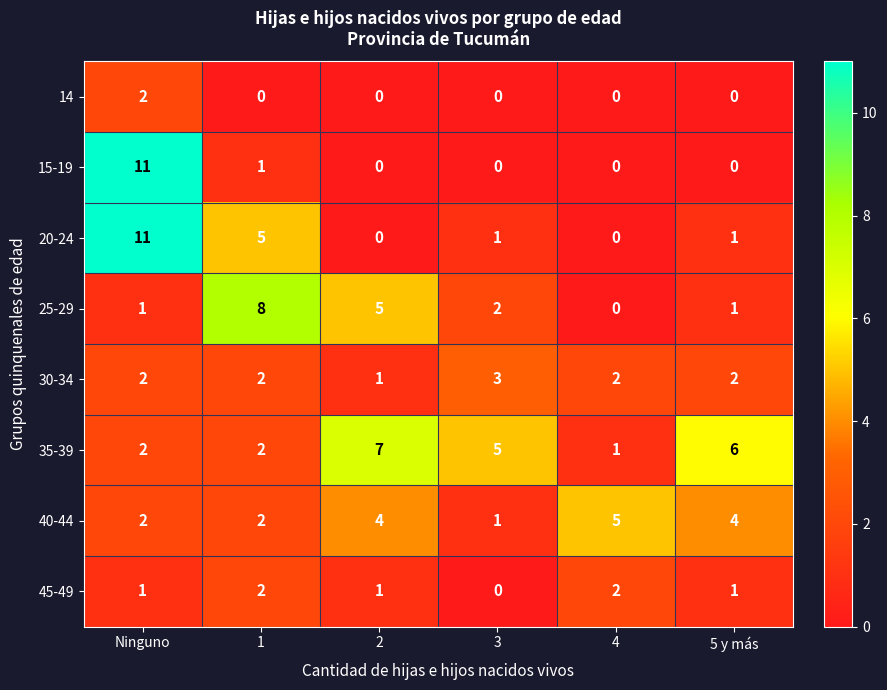

What is the spread (max minus min) of values at 4?

5